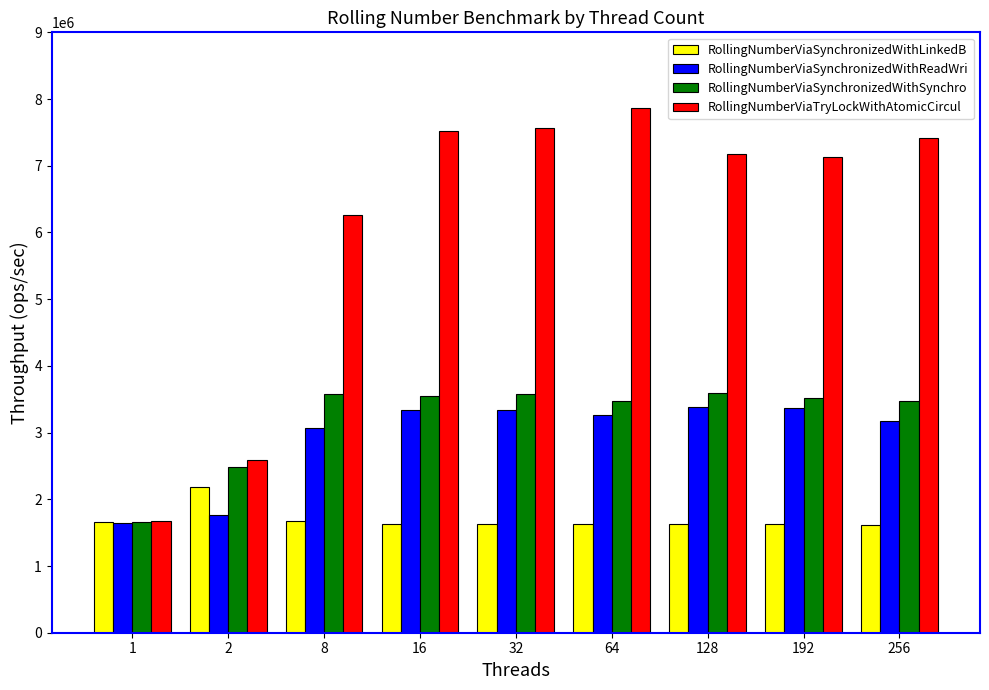

Which series changed the most between 1 and 32?

RollingNumberViaTryLockWithAtomicCircul